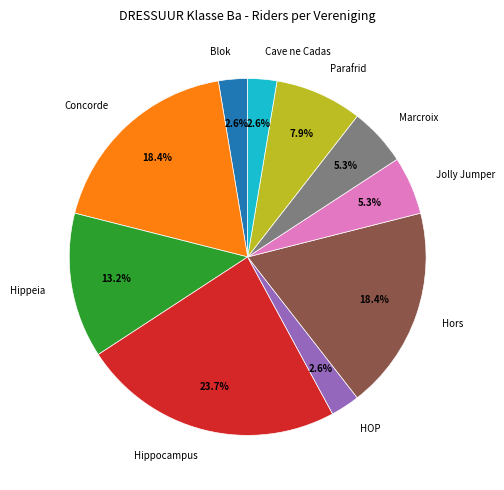

How many slices are in this pie chart?

10